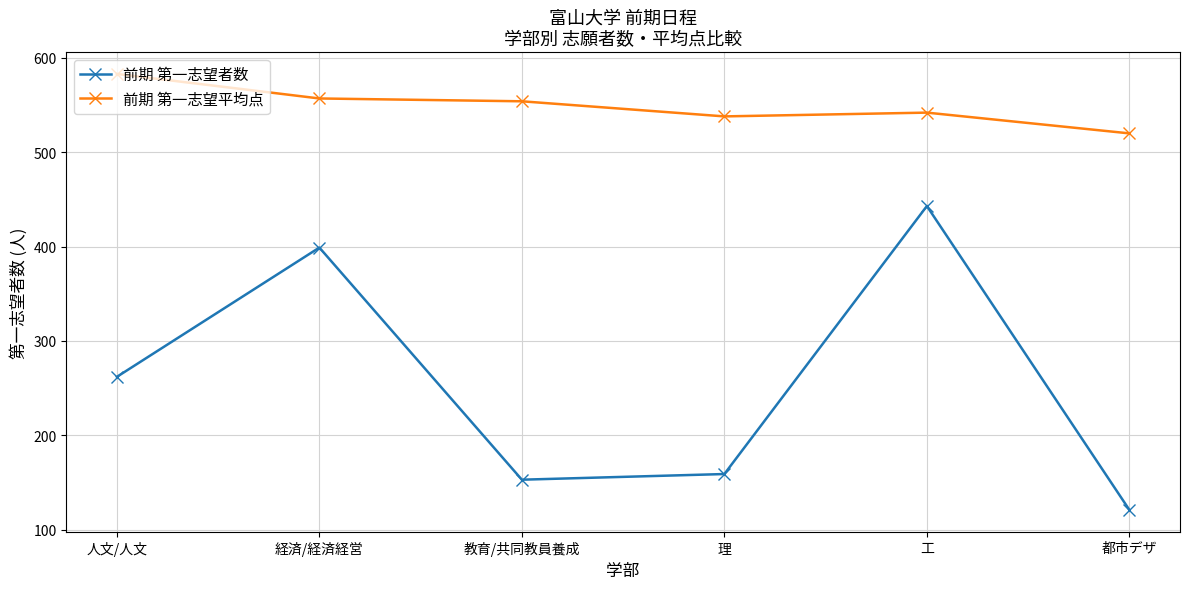

True or false: 前期 第一志望平均点 has a value of 583 at 人文/人文.

True